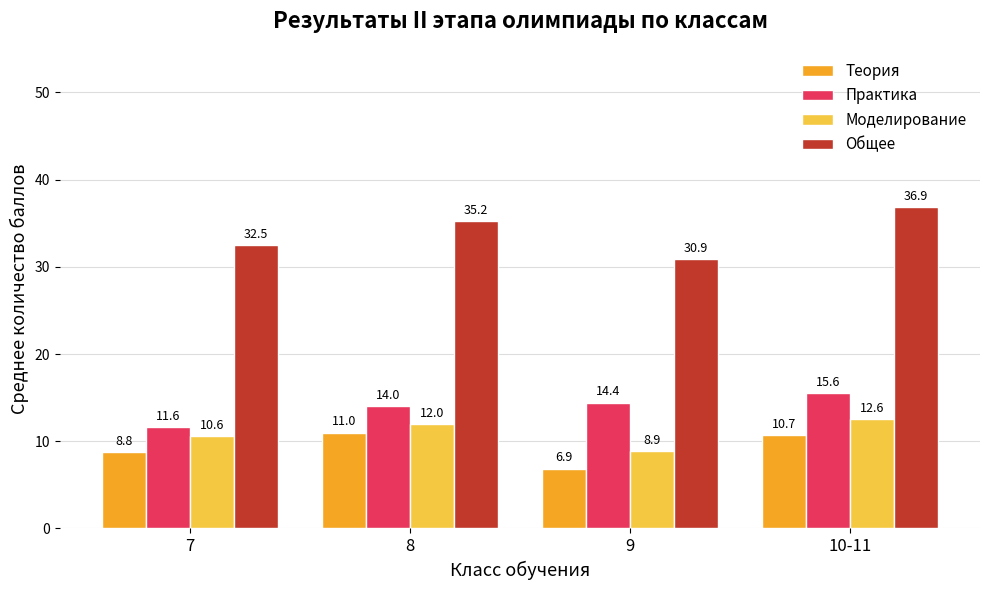

Which series has the largest range (max minus min)?

Общее